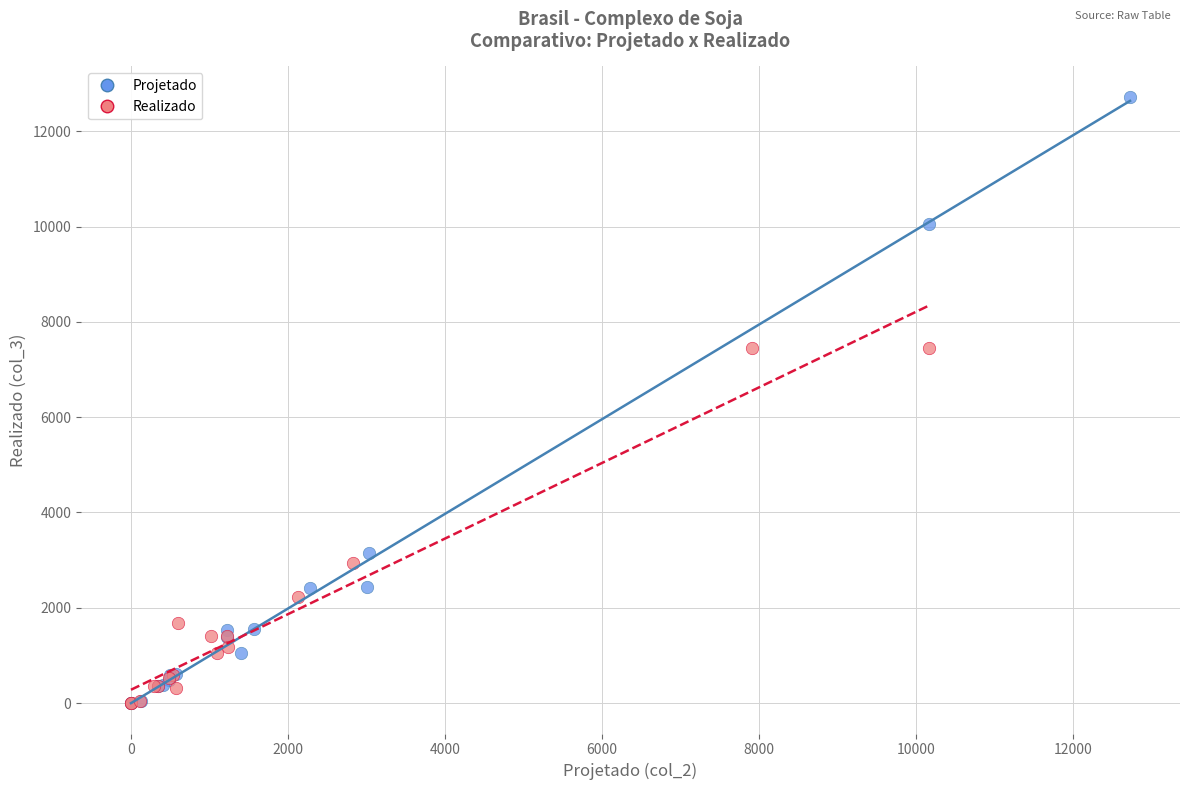

Which series contains the highest Y value?

Projetado